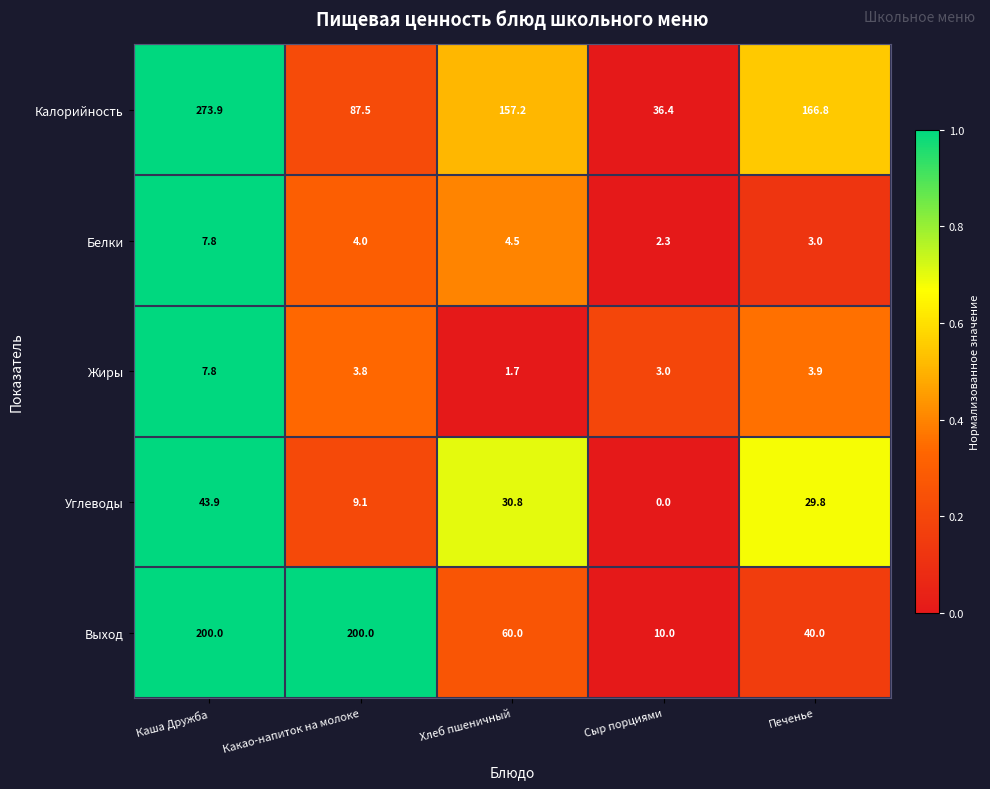

What is the difference between the highest and lowest values at Какао-напиток на молоке?

196.2